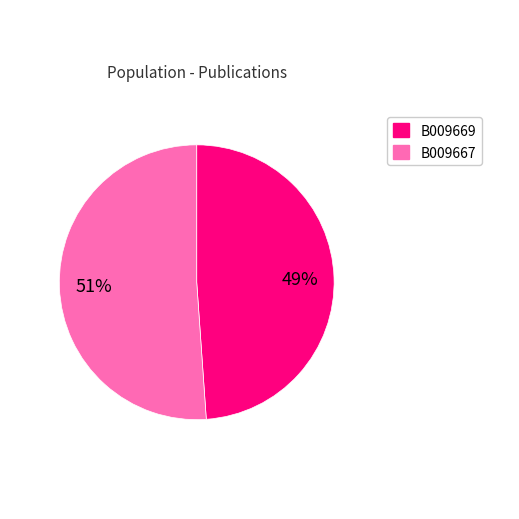

Combined, do B009667 and B009669 account for over 50%?

Yes